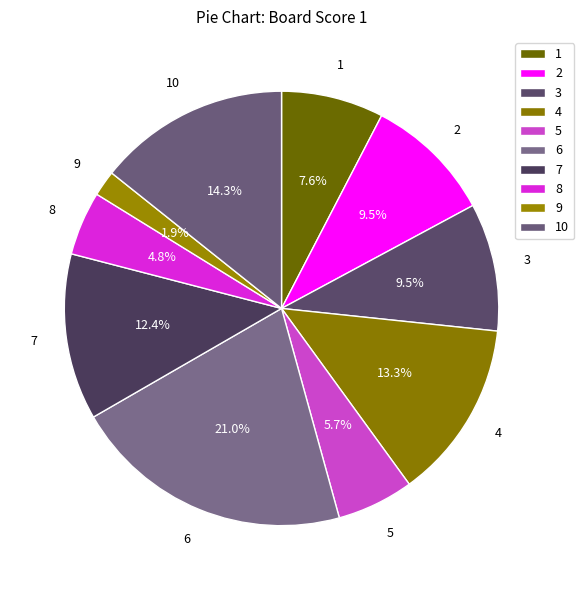

Between 8 and 4, which is larger?

4